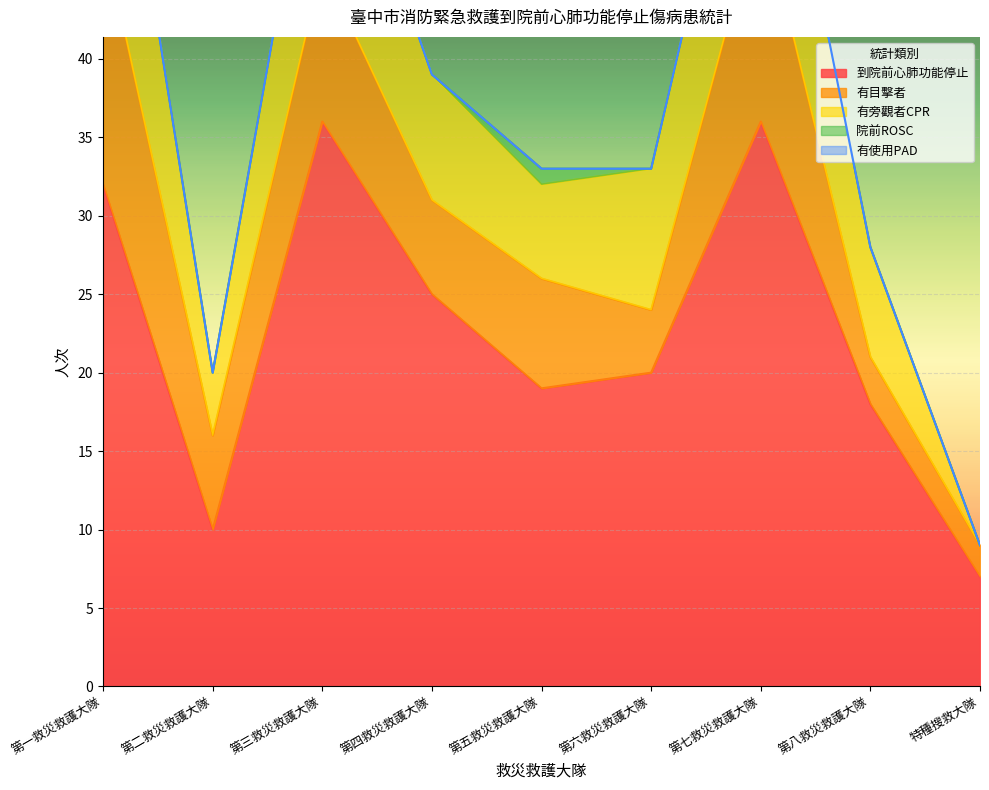

At which category is the sum across all series the highest?

第一救災救護大隊